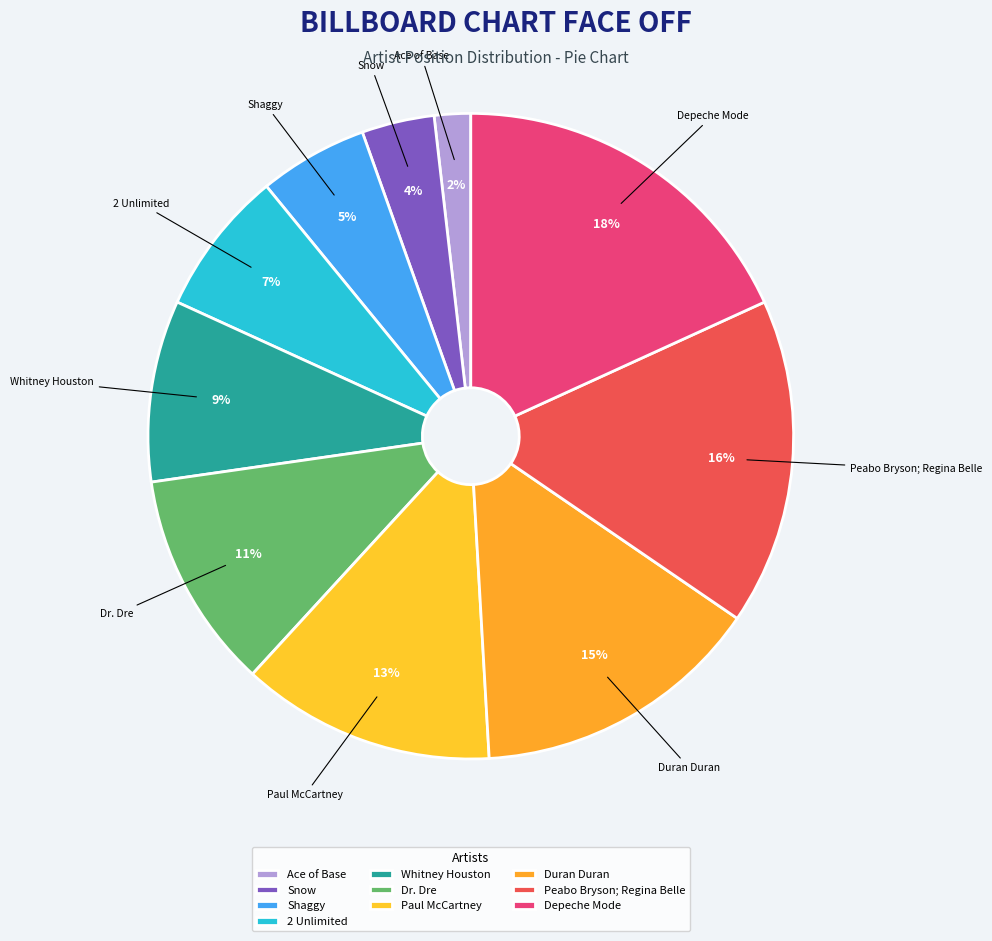

Does Dr. Dre represent more than half of the total?

No